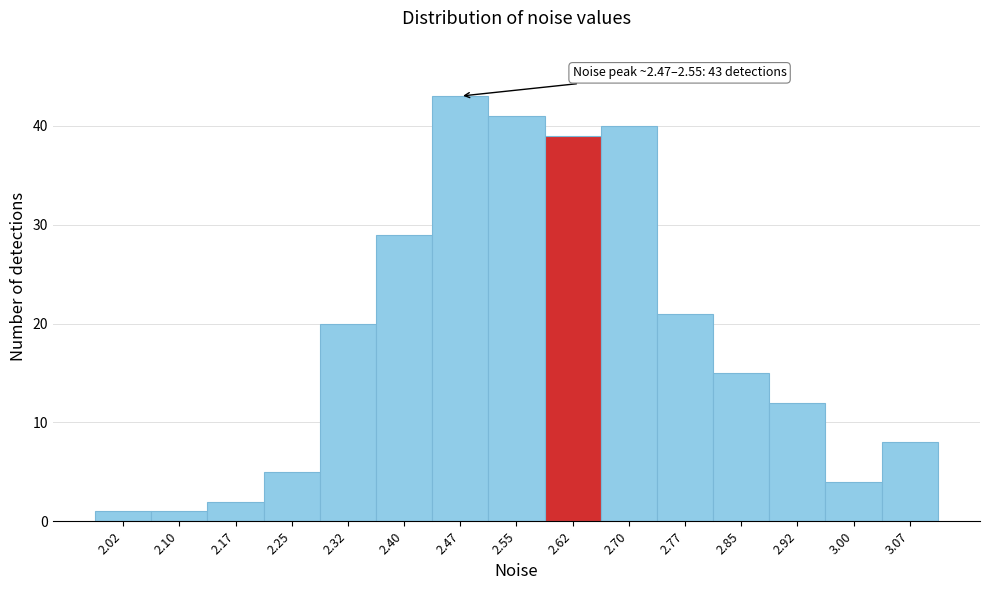

Reading left to right, what are all the values shown in this chart?

2.02=1	2.10=1	2.17=2	2.25=5	2.32=20	2.40=29	2.47=43	2.55=41	2.62=39	2.70=40	2.77=21	2.85=15	2.92=12	3.00=4	3.07=8